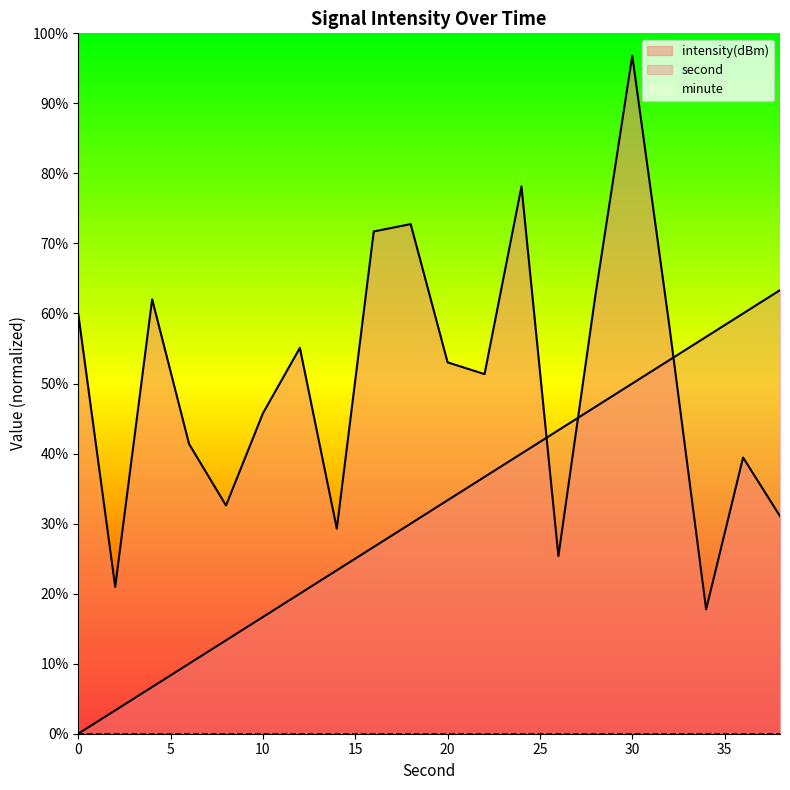

What is the spread (max minus min) of values at 26?

18.0